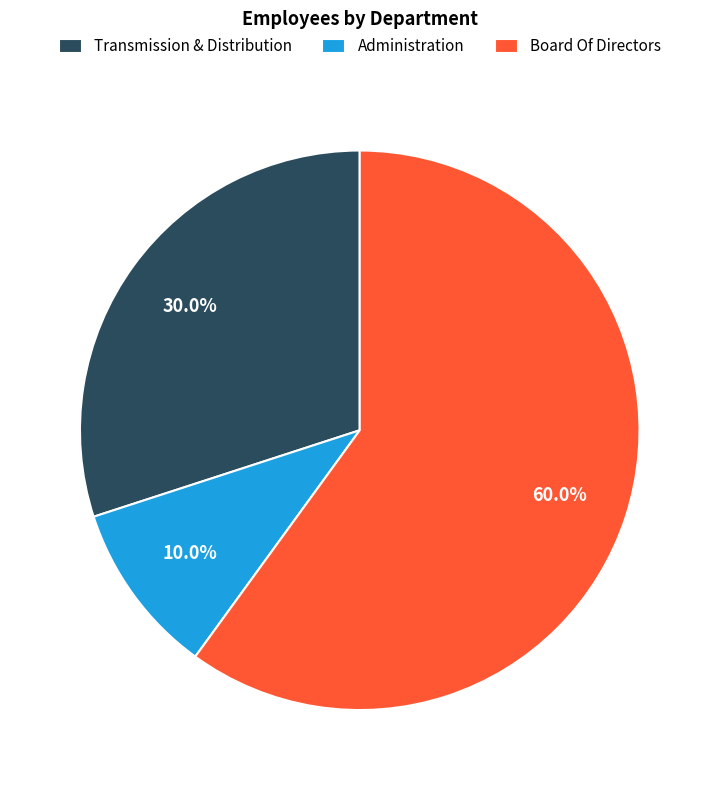

Approximately how many times larger is the value at Administration compared to Transmission & Distribution?

0.3